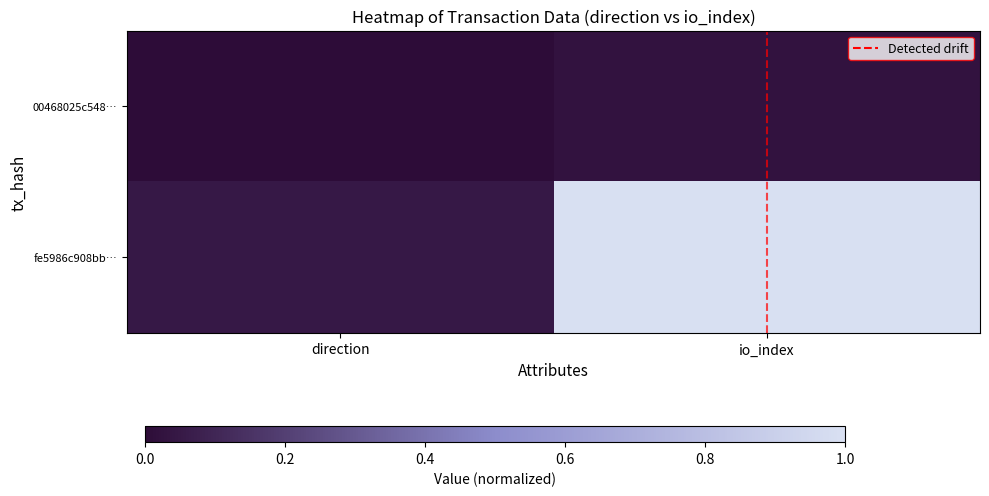

Rank the series at io_index from lowest to highest value.

00468025c548…, fe5986c908bb…